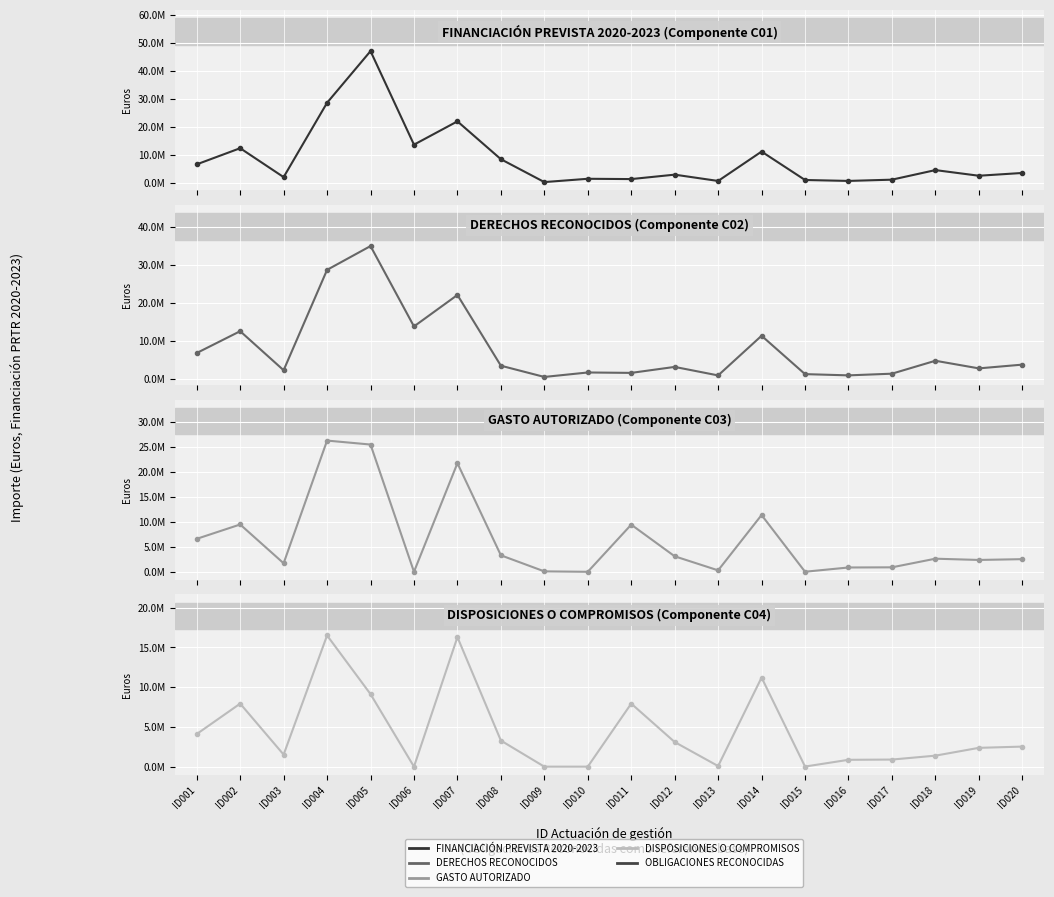

What is the value of the FINANCIACIÓN PREVISTA 2020-2023 point at the 17th from the left?

1306676.9